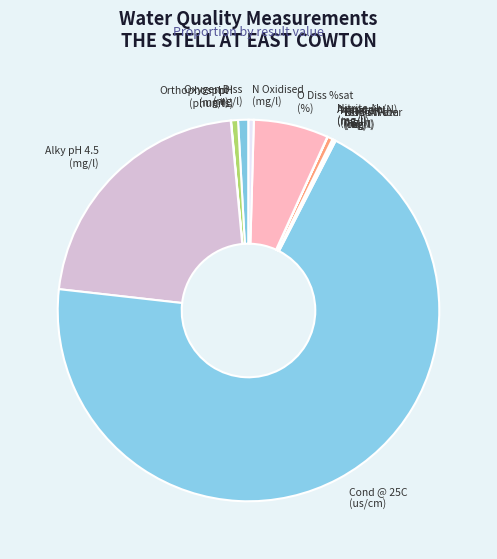

What is the largest slice in the pie chart?

Cond @ 25C (us/cm)